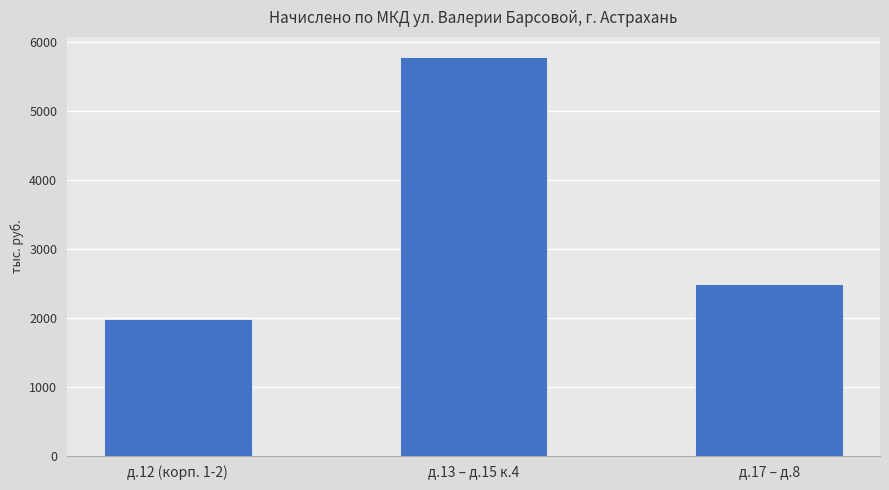

Rank the categories by value from lowest to highest.

д.12 (корп. 1-2), д.17 – д.8, д.13 – д.15 к.4